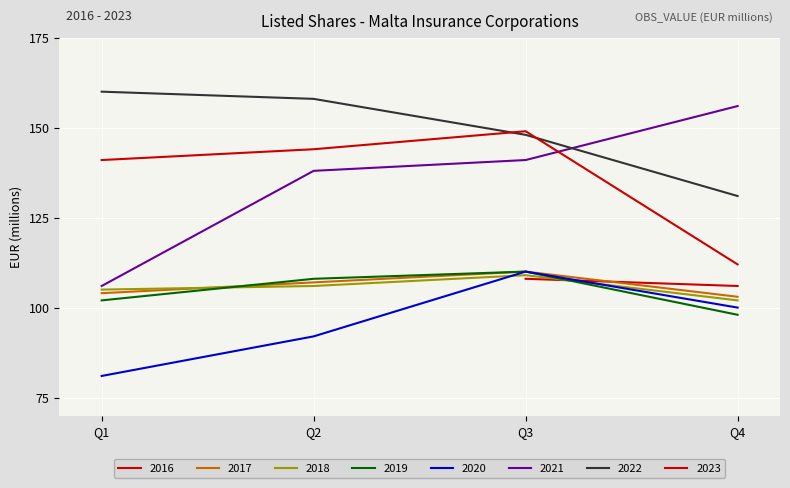

What is the change in value from 2021-Q1 to 2023-Q2?

+38